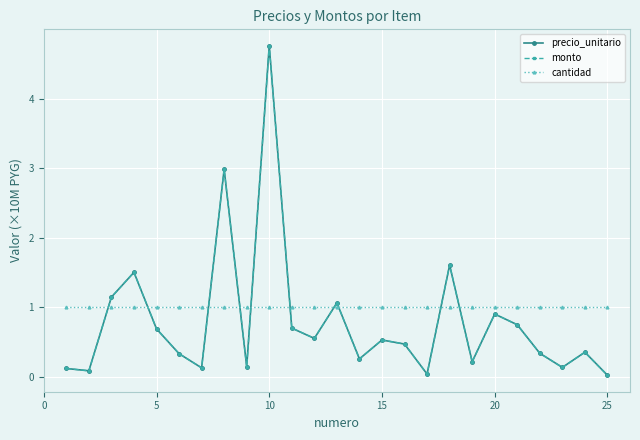

Which series has the largest total across all categories?

cantidad